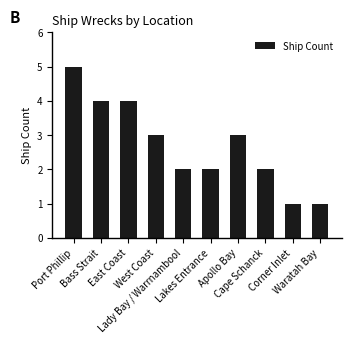

Reading left to right, what are all the values shown in this chart?

5	4	4	3	2	2	3	2	1	1